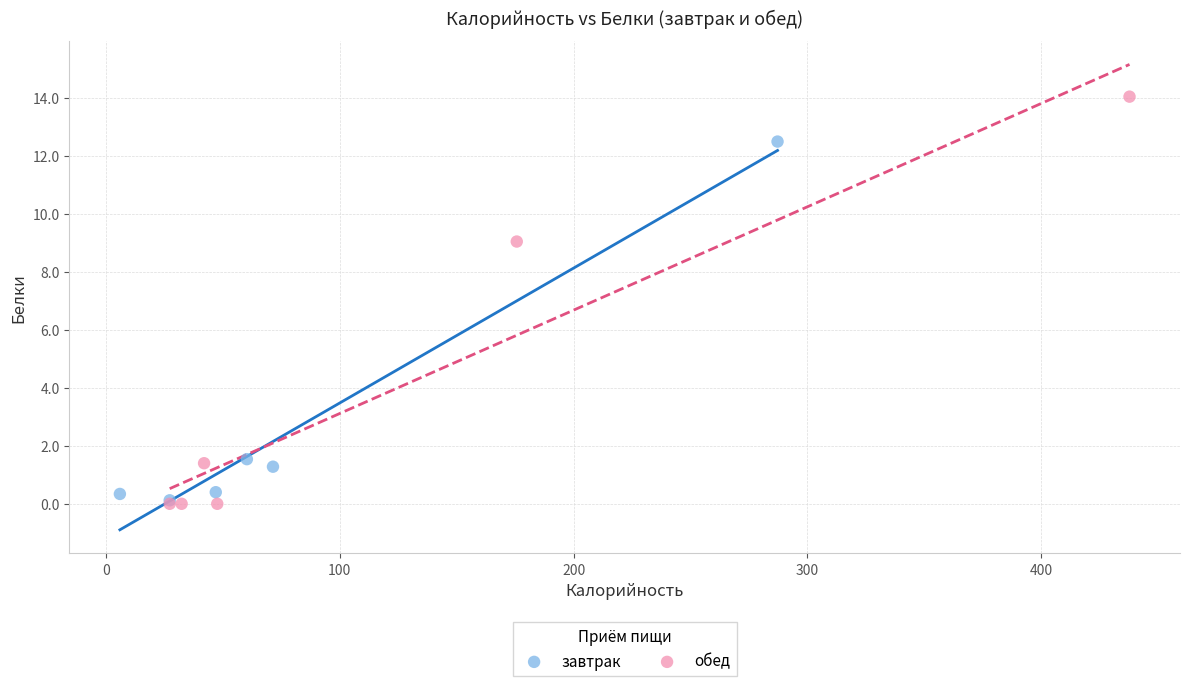

Which series has the largest Y range (max minus min)?

обед